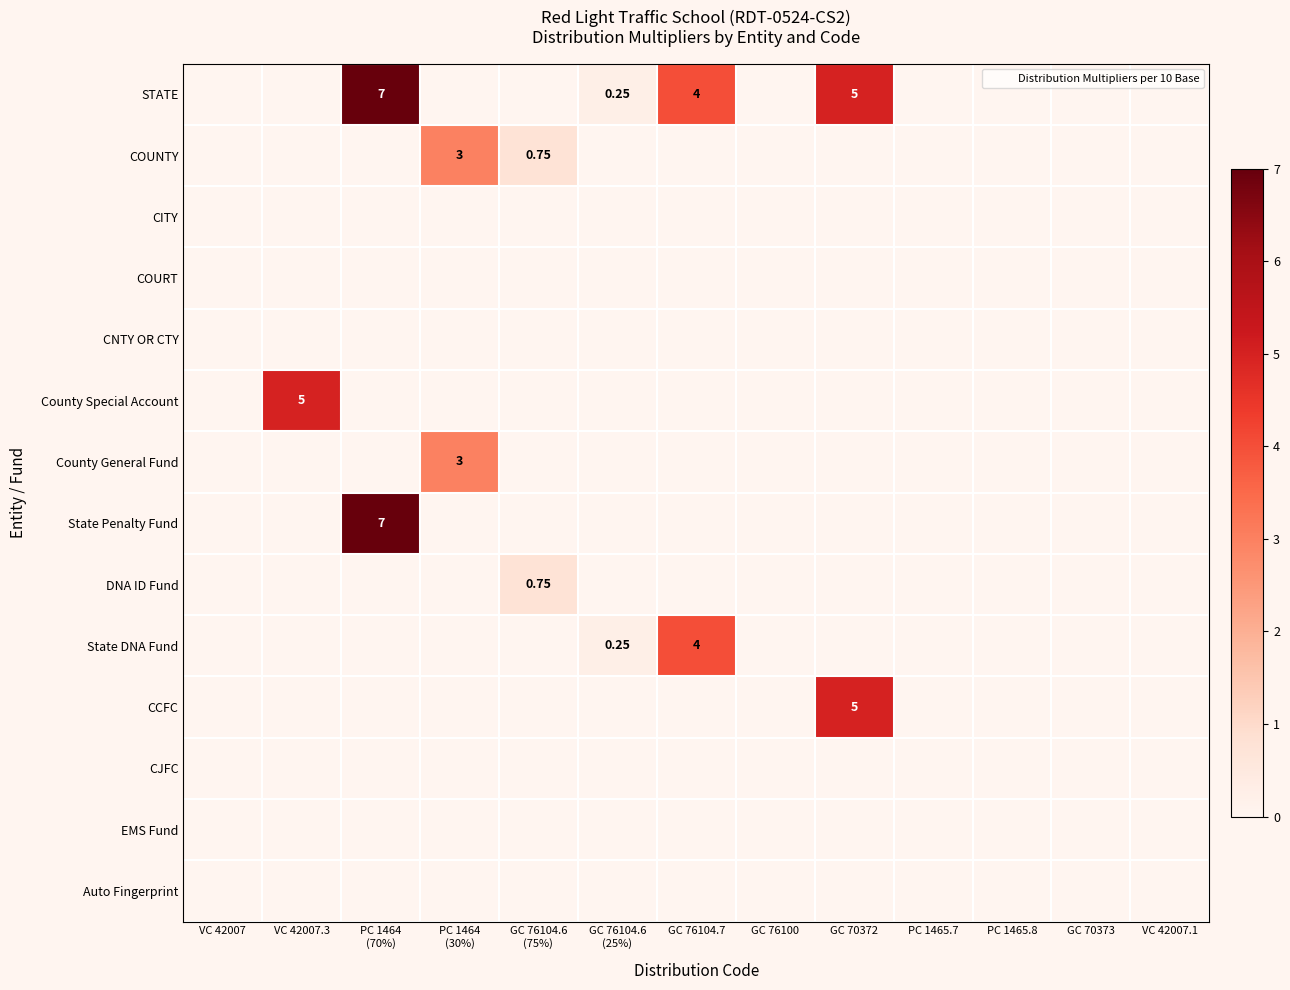

Where is STATE nearest to the value 3?

GC 76104.7